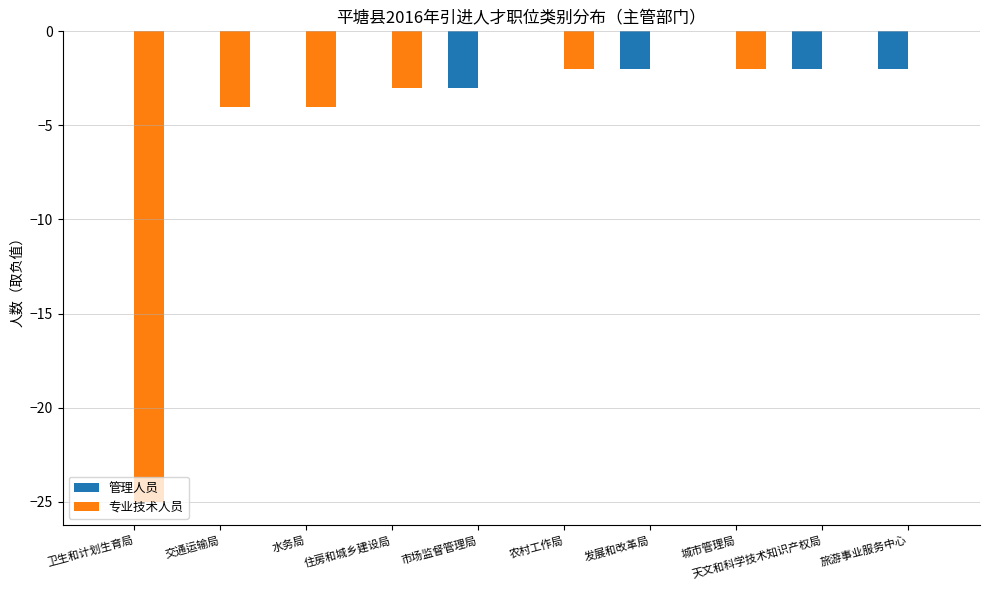

Which series changed the most between 卫生和计划生育局 and 旅游事业服务中心?

专业技术人员